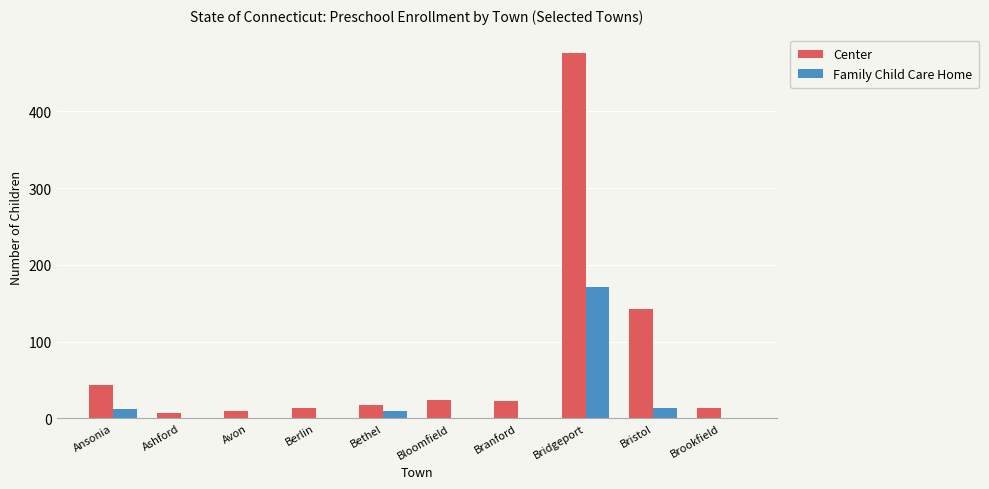

Which series changed the most between Ansonia and Bridgeport?

Center